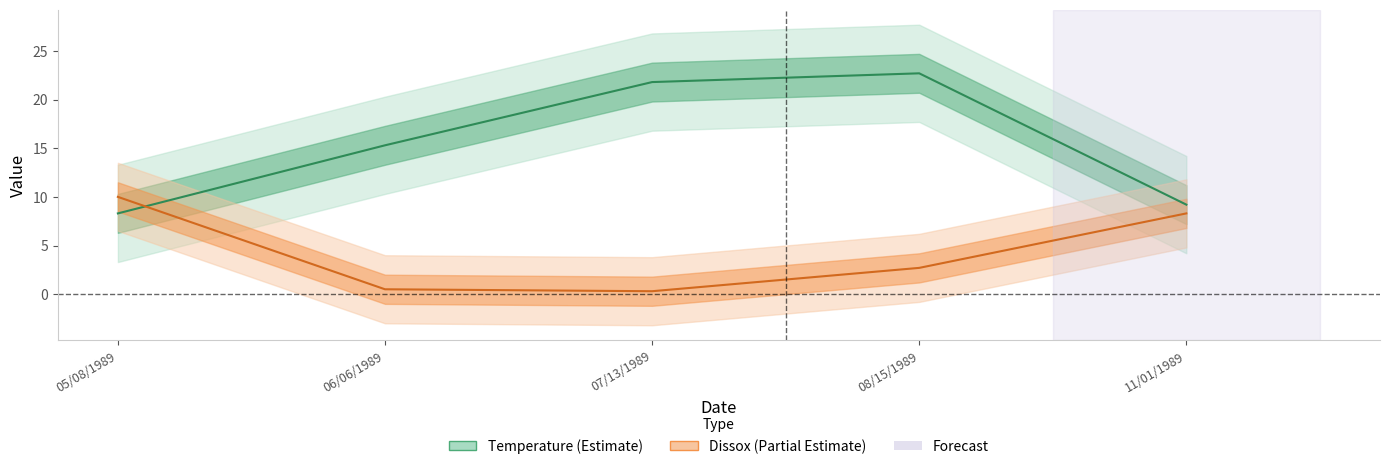

Where does the Temperature series first go above 15?

06/06/1989